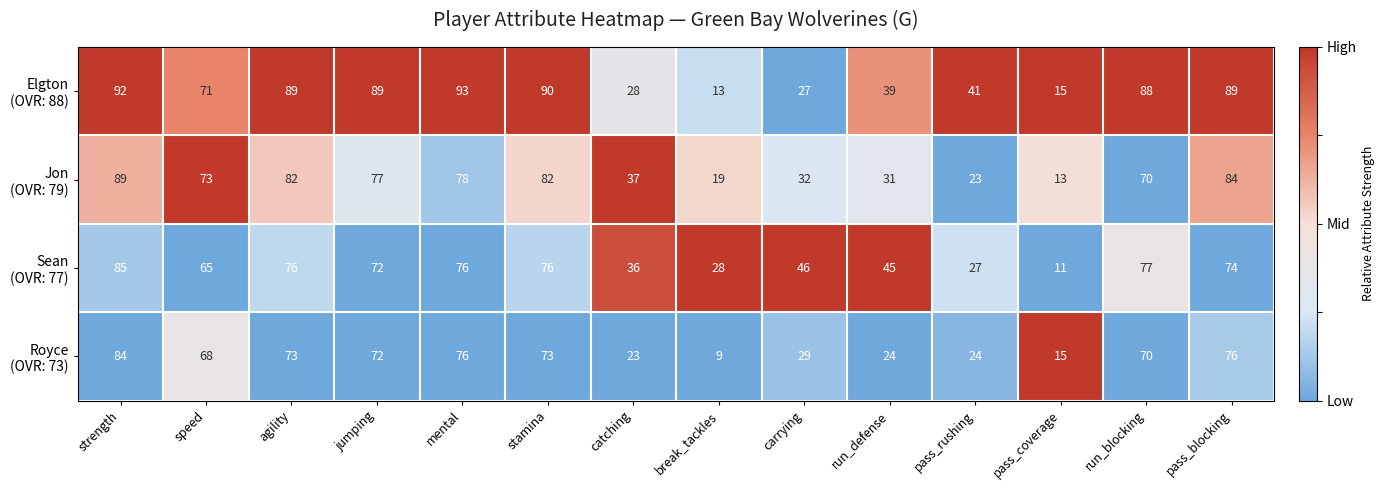

What is the spread (max minus min) of values at pass_rushing?

18